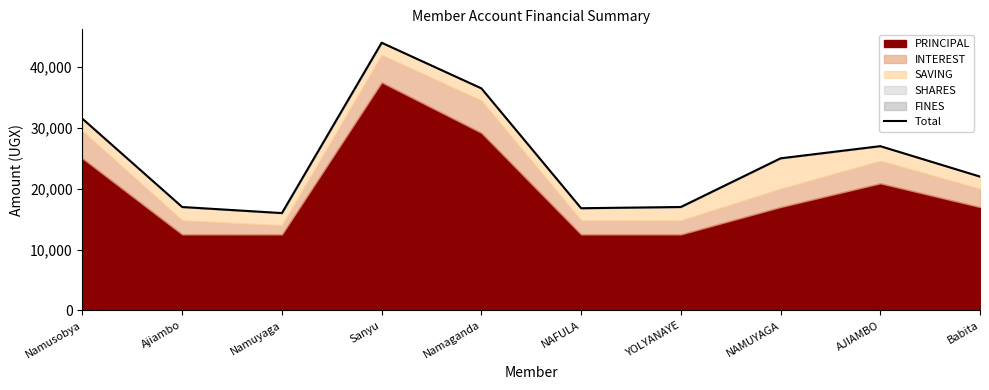

How many points are lower than both their immediate neighbors (excluding endpoints)?

2